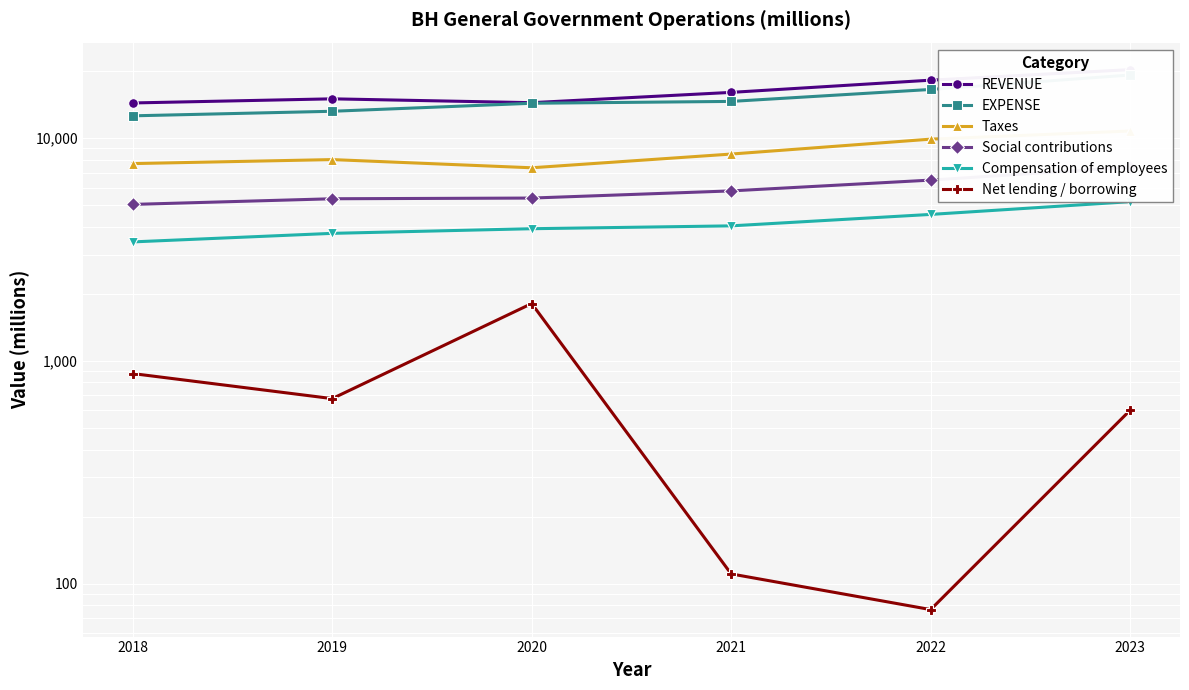

True or false: Compensation of employees and EXPENSE cross at least once.

False